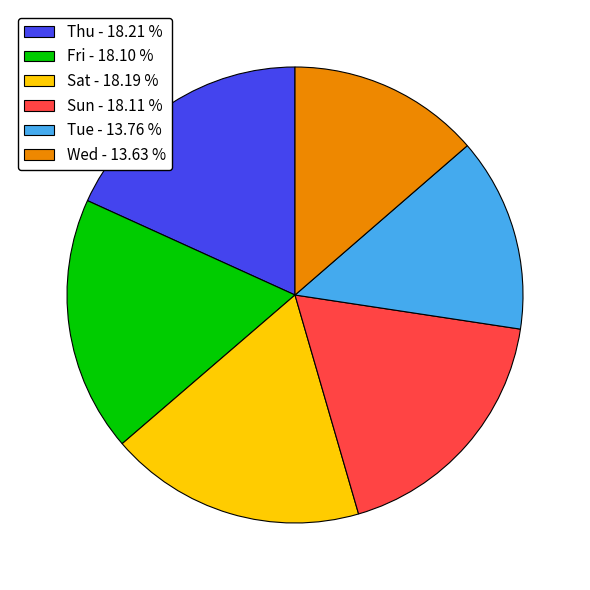

Does any single category account for the majority?

No